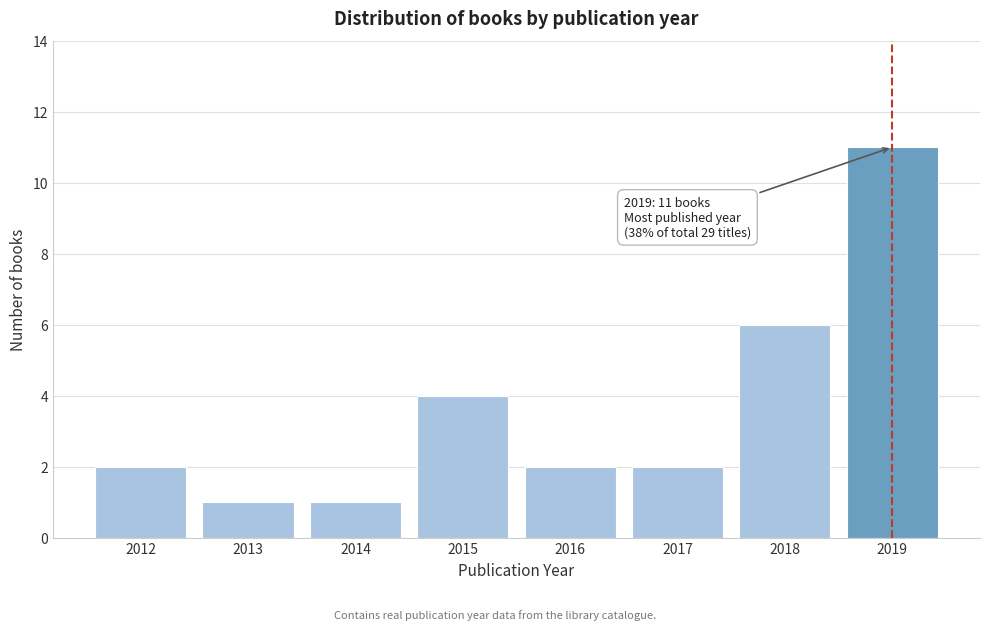

Reading left to right, list all the values displayed in this chart.

2	1	1	4	2	2	6	11